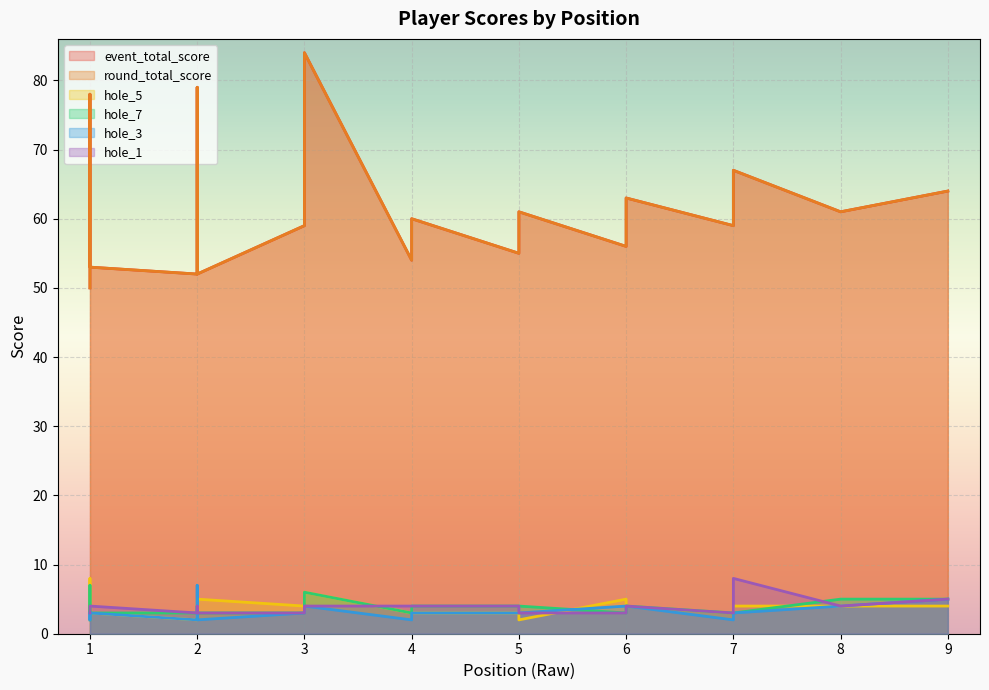

How many data points in round_total_score are above 59?

9